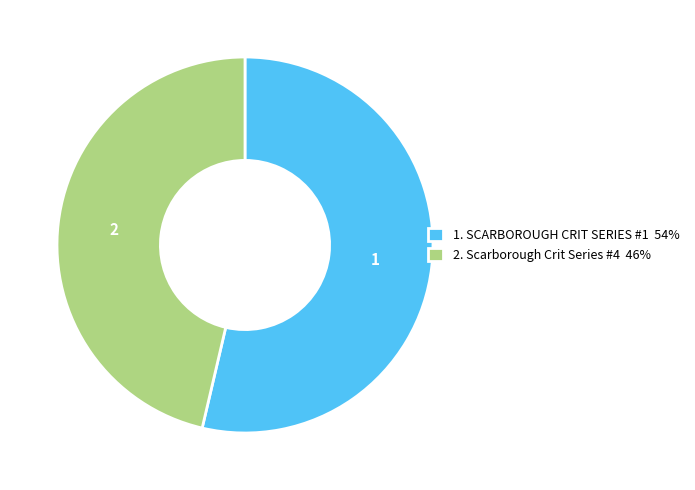

How many slices are in this pie chart?

2